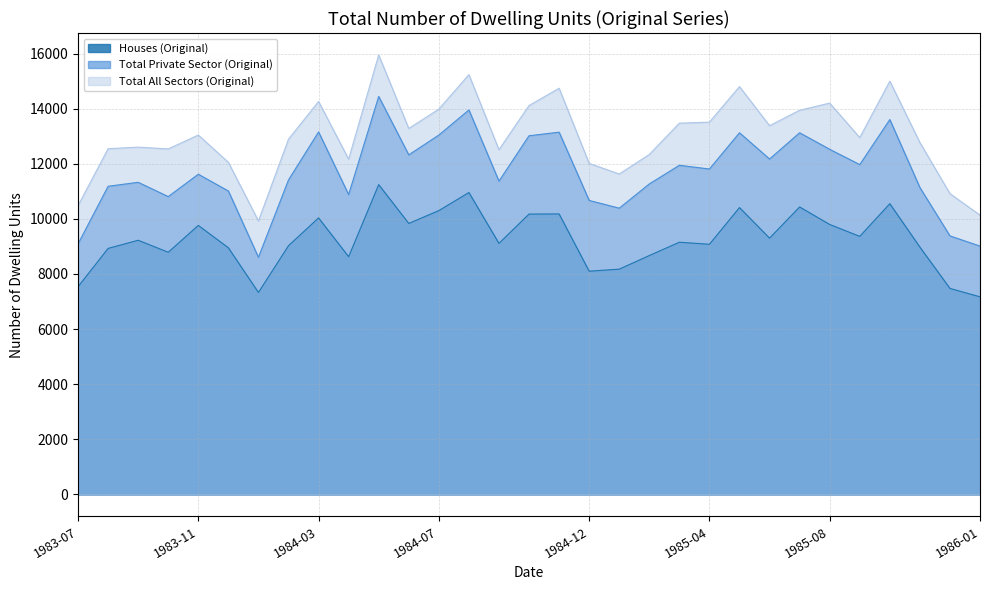

At which label does Houses (Original) reach its peak?

1984-05